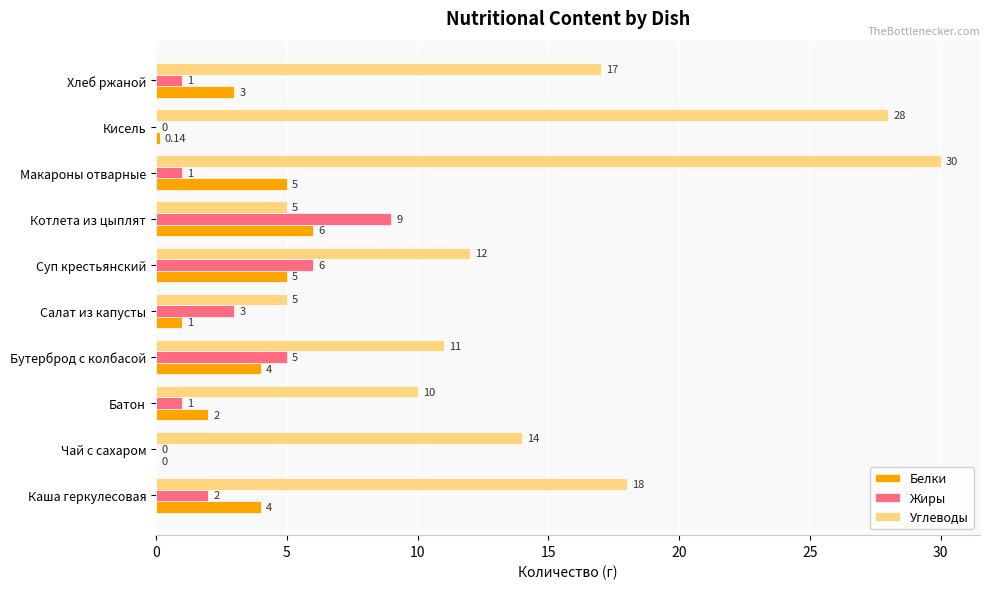

Which series changed the most between Каша геркулесовая and Суп крестьянский?

Углеводы